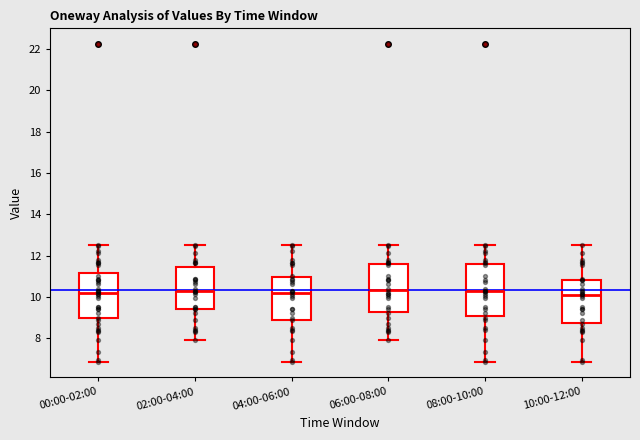

Reading left to right, read every box against the y-axis: the position of its median line, the range the box covers, and the ends of its whiskers. The values are not printed on the chart, so give them approximately, as read against the axis.

00:00-02:00: median 10.2, box 9.0 to 11.2, whiskers 6.8 to 12.6
02:00-04:00: median 10.2, box 9.4 to 11.4, whiskers 8.0 to 12.6
04:00-06:00: median 10.2, box 9.0 to 11.0, whiskers 6.8 to 12.6
06:00-08:00: median 10.4, box 9.2 to 11.6, whiskers 8.0 to 12.6
08:00-10:00: median 10.2, box 9.0 to 11.6, whiskers 6.8 to 12.6
10:00-12:00: median 10.0, box 8.8 to 10.8, whiskers 6.8 to 12.6